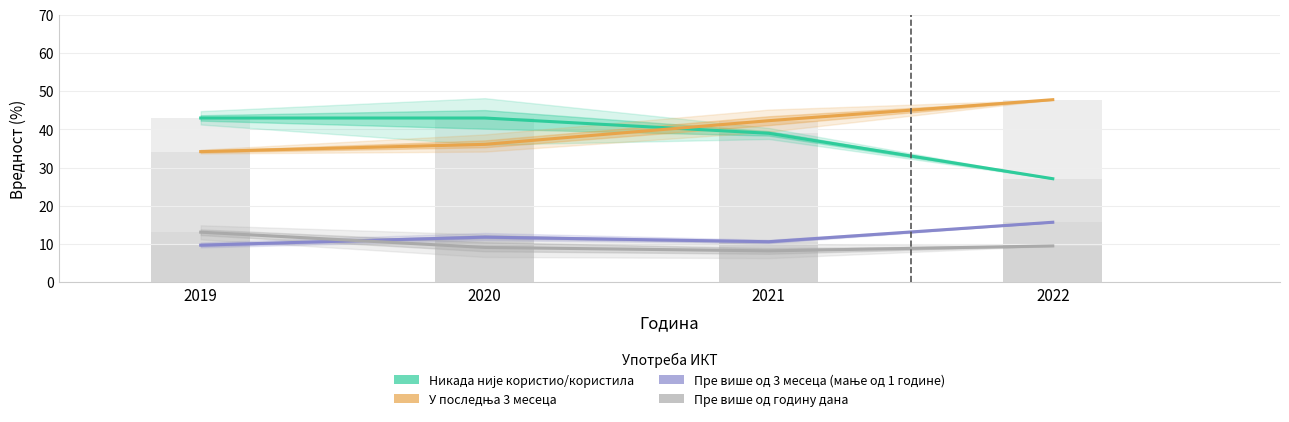

What is the value of the Пре више од годину дана bar at the 3rd from the left?

8.2